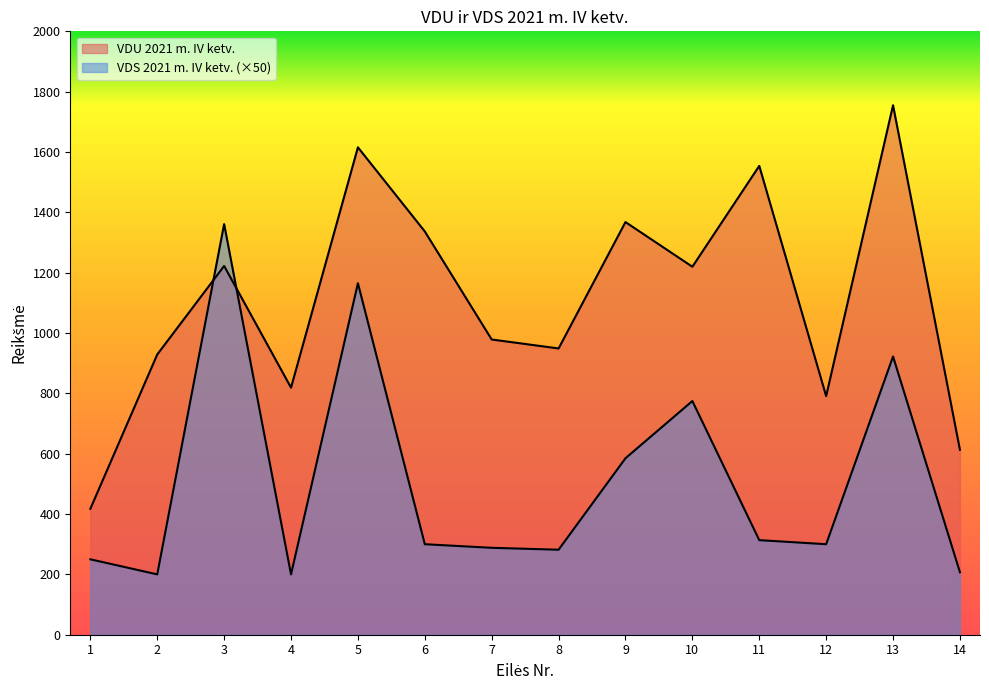

Does the chart display data point markers on the line(s)?

No